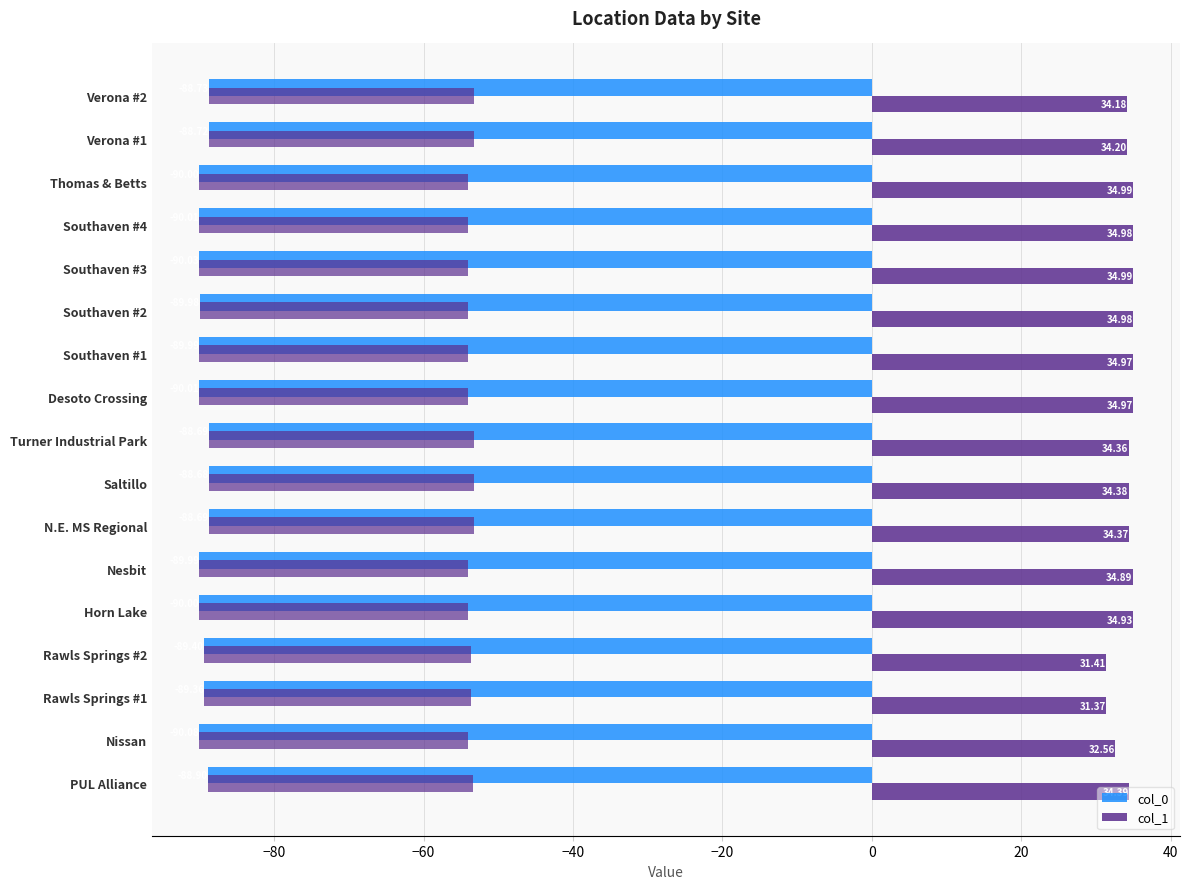

What is the minimum value for col_0?

-90.1